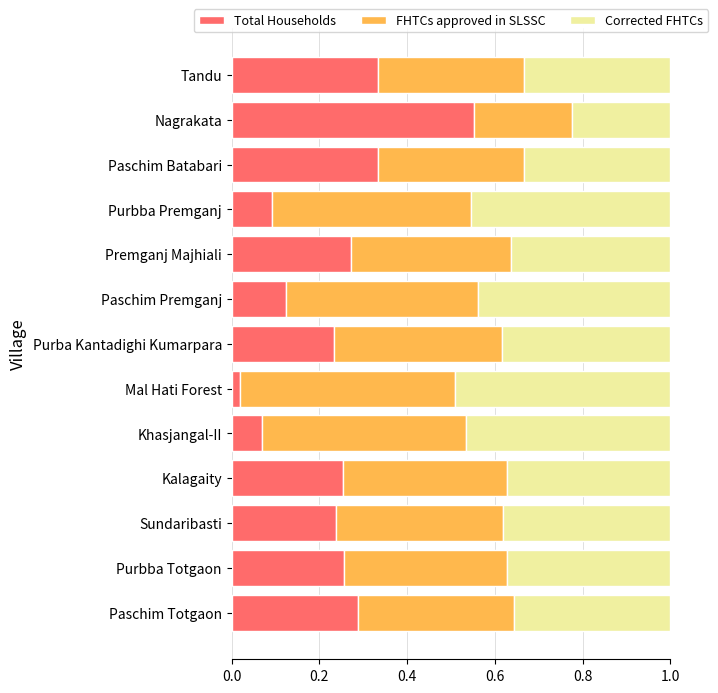

What are all the series names shown in the legend?

Total Households, FHTCs approved in SLSSC, Corrected FHTCs